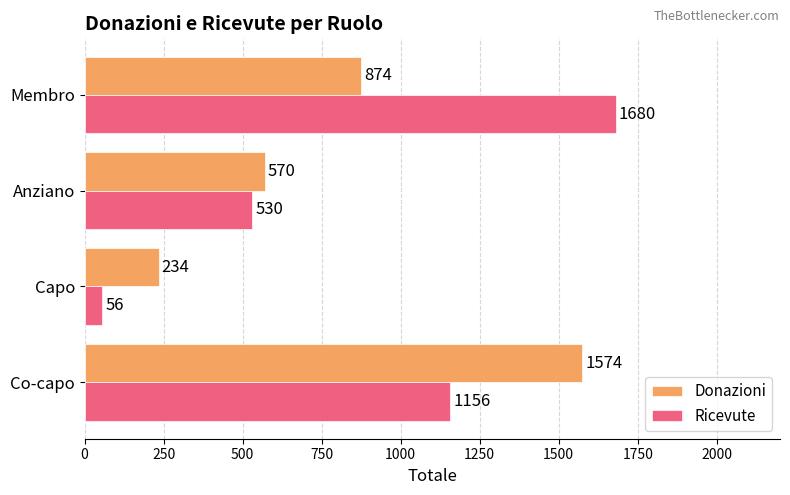

List the labels in order of Ricevute value, smallest first.

Capo, Anziano, Co-capo, Membro